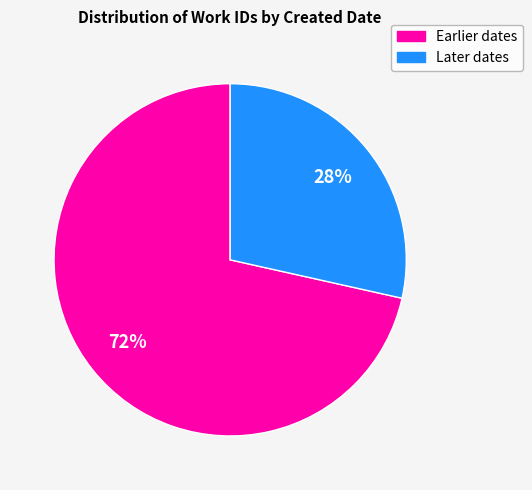

Is there any slice that represents more than half of the pie?

Yes